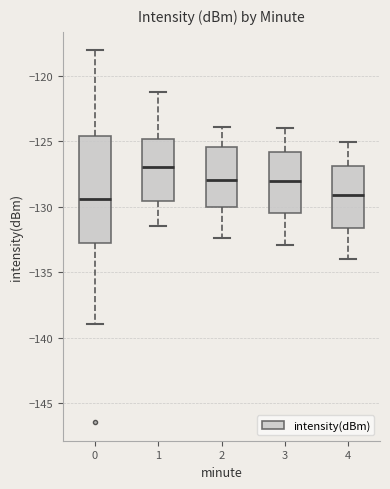

Where is the lower edge of the box at x = 2 on the y-axis? The values are not printed on the chart, so give them approximately, as read against the axis.

-130.0